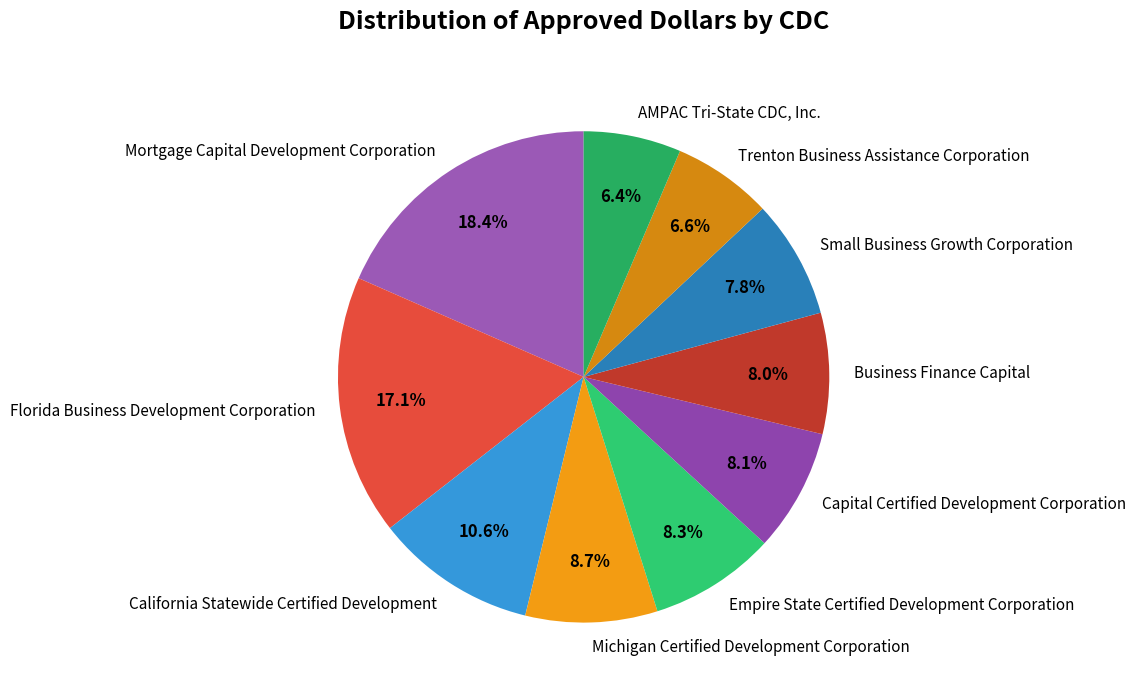

Approximately how many times larger is the value at Empire State Certified Development Corporation compared to Mortgage Capital Development Corporation?

0.5